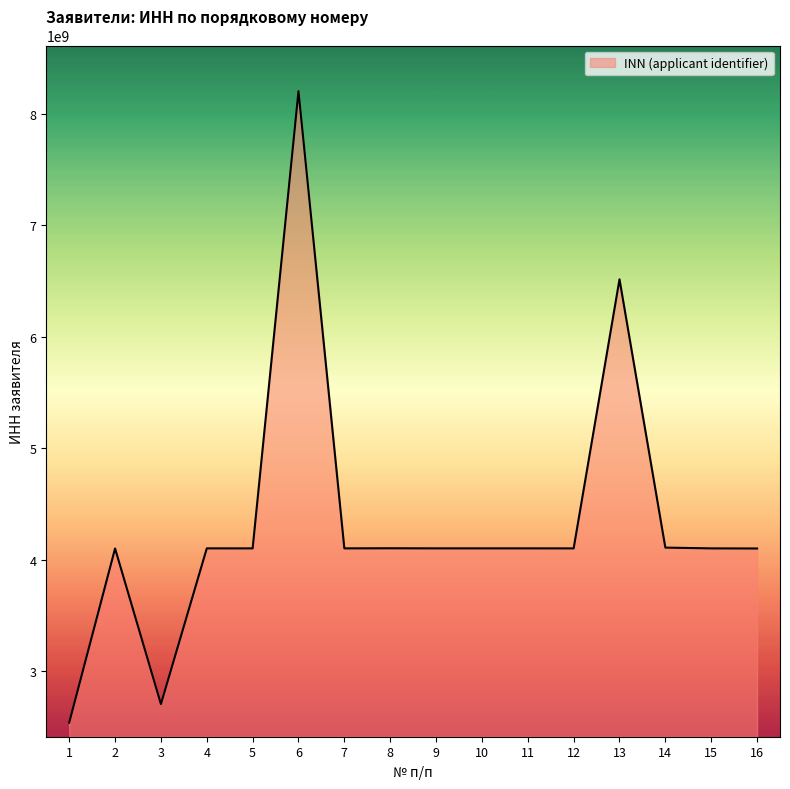

What is the smallest value displayed?

2538003718